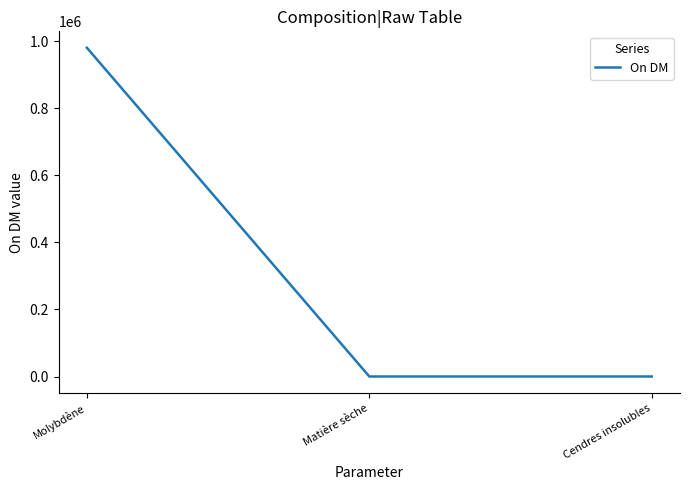

What position from the left is Matière sèche?

2